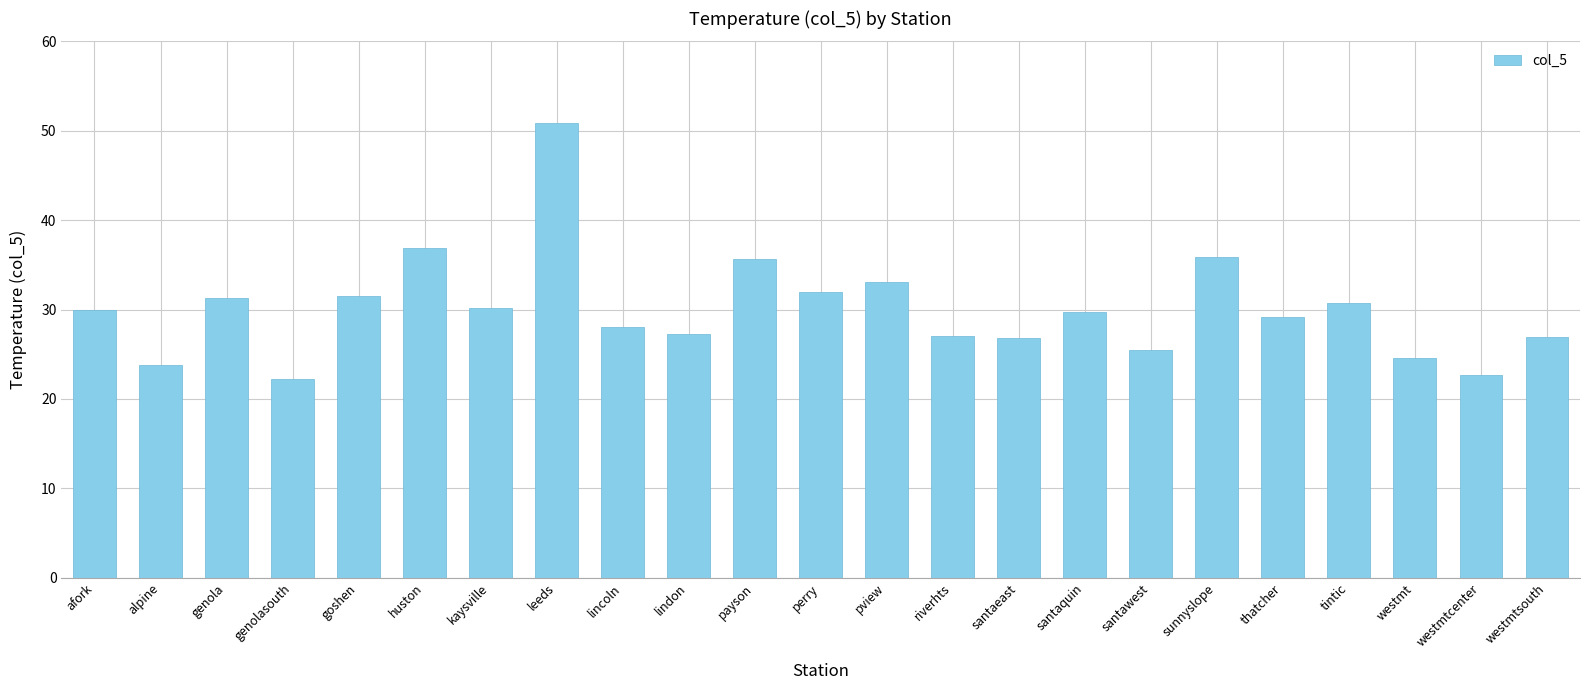

What is the change in value from goshen to pview?

+1.6